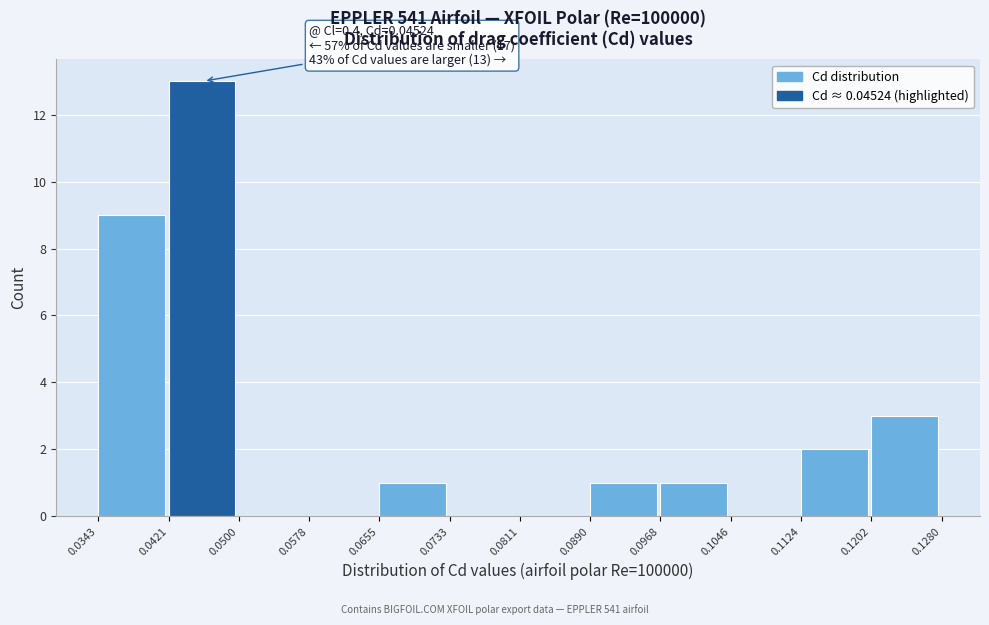

Which range on the x-axis has the tallest bar?

0.0421 to 0.0500